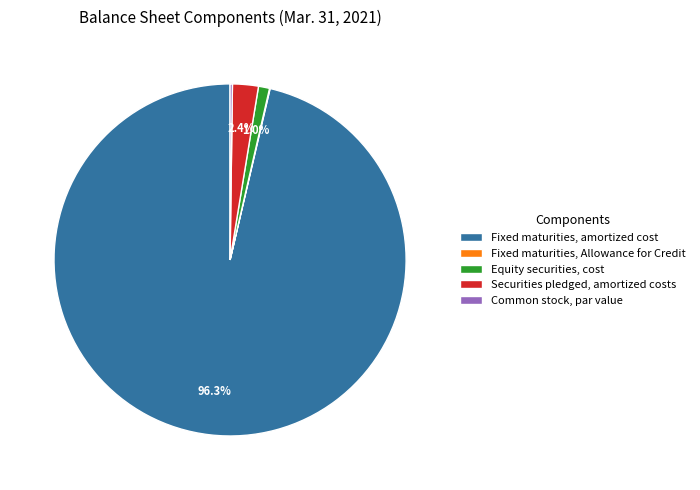

What is the largest slice in the pie chart?

Fixed maturities, amortized cost